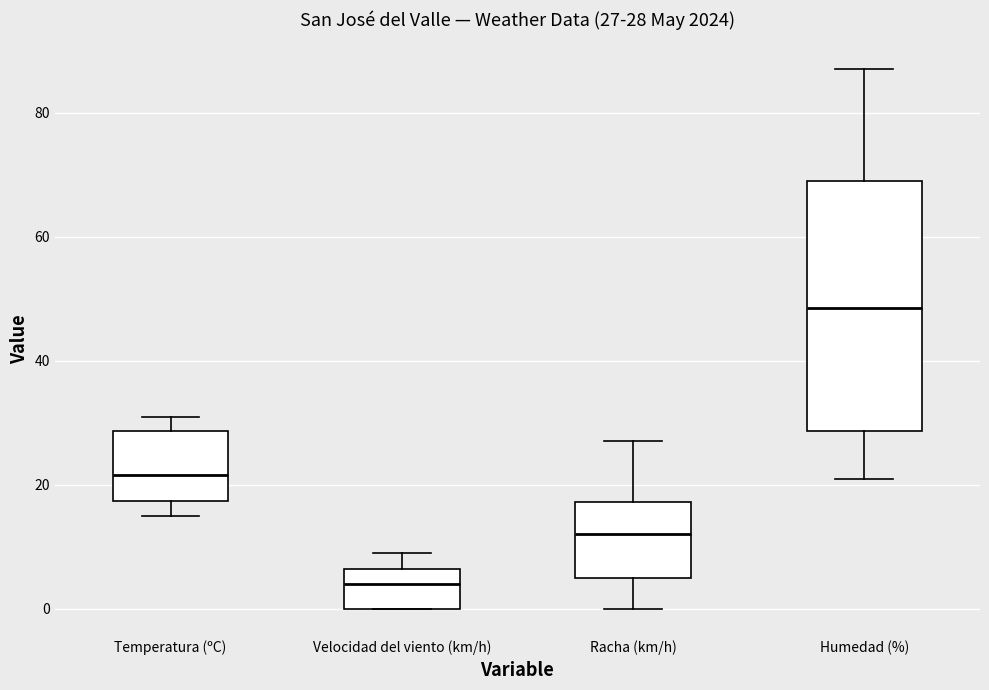

Which box's median line is the lowest?

Velocidad del viento (km/h)